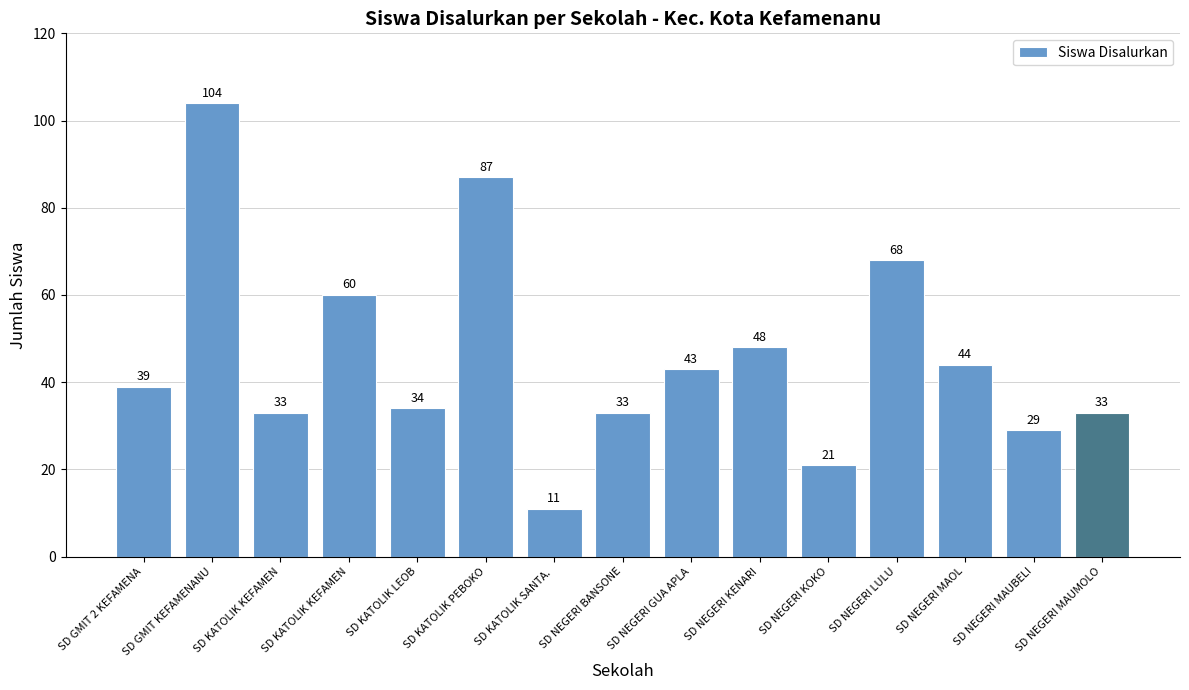

Rank the categories by value from lowest to highest.

SD KATOLIK SANTA. , SD NEGERI KOKO, SD NEGERI MAUBELI, SD KATOLIK KEFAMEN, SD NEGERI BANSONE, SD NEGERI MAUMOLO, SD KATOLIK LEOB, SD GMIT 2 KEFAMENA, SD NEGERI GUA APLA, SD NEGERI MAOL, SD NEGERI KENARI, SD KATOLIK KEFAMEN, SD NEGERI LULU, SD KATOLIK PEBOKO, SD GMIT KEFAMENANU